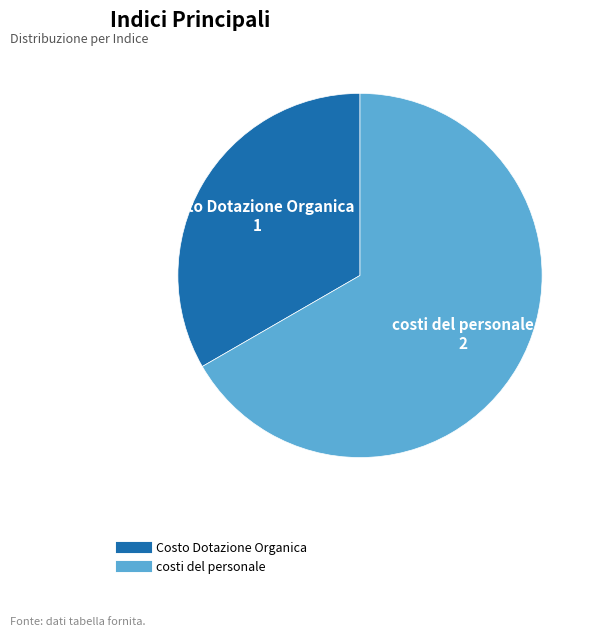

Rank the categories by value from lowest to highest.

Costo Dotazione Organica, costi del personale